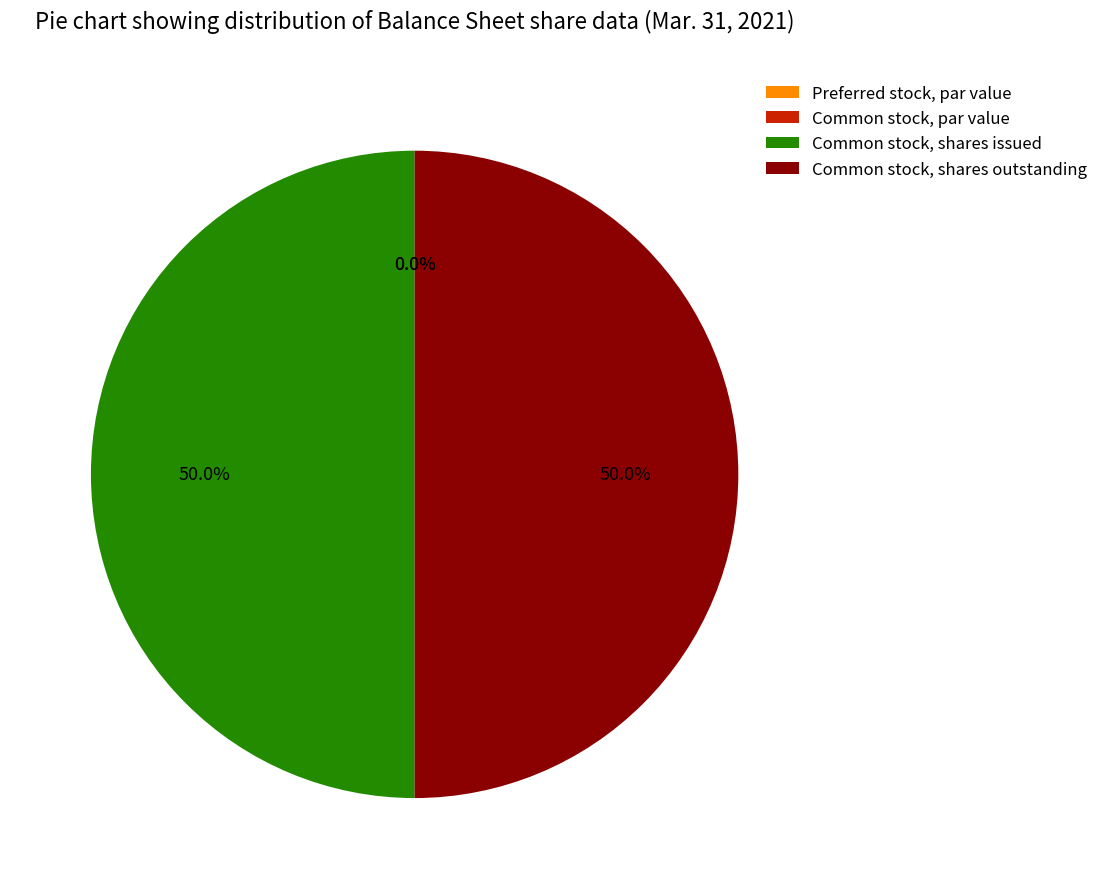

True or false: Common stock, par value accounts for 1% of the total.

False